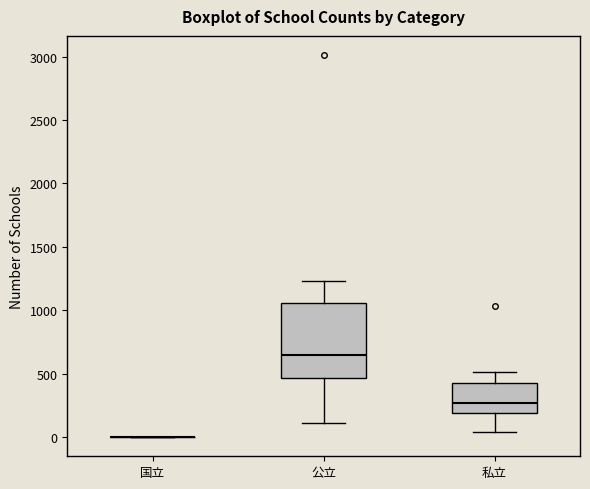

Where does the median line of the box for 公立 sit on the y-axis? The values are not printed on the chart, so give them approximately, as read against the axis.

650